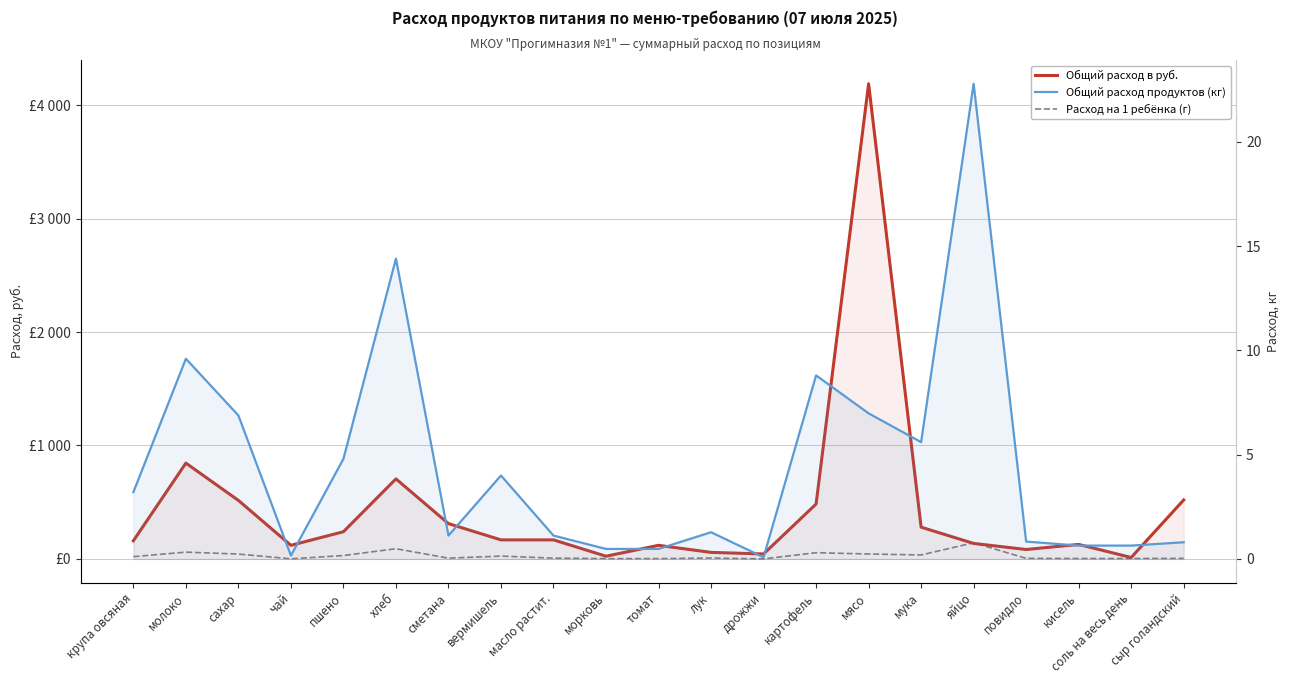

Between томат and сыр голандский, which series saw the biggest shift?

Общий расход в руб.